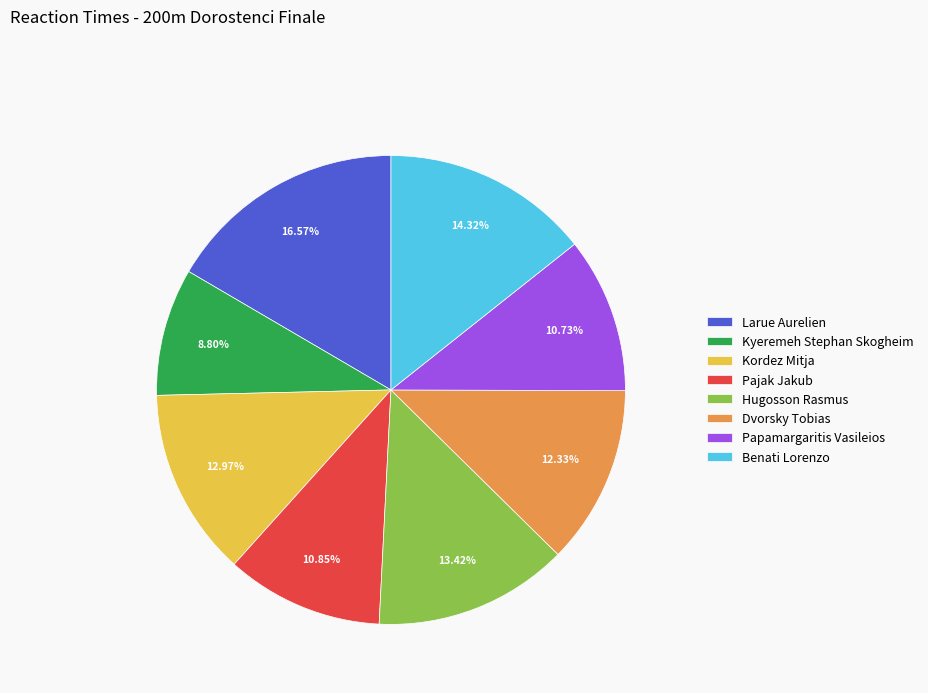

Between Larue Aurelien and Pajak Jakub, which is larger?

Larue Aurelien